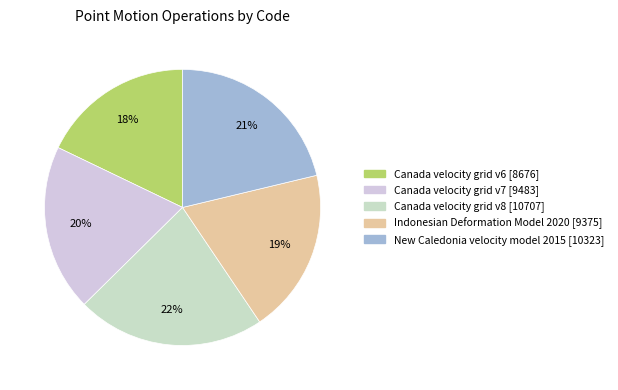

To the nearest percent, what portion does Canada velocity grid v7 represent?

20%